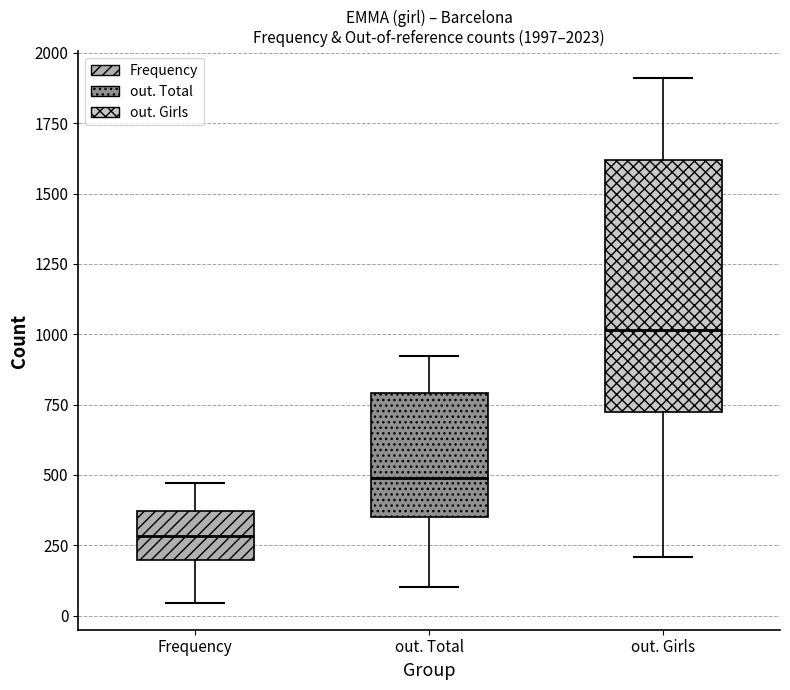

Which box has the lowest median line?

Frequency